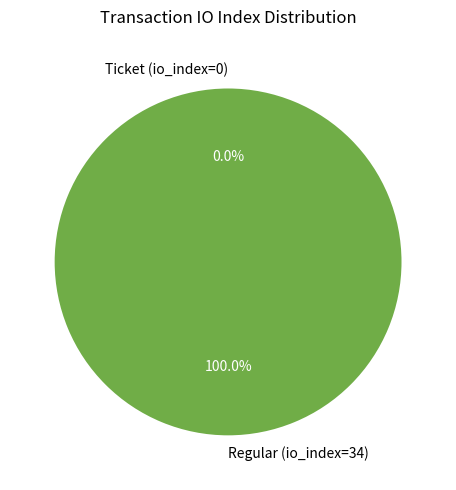

To the nearest percent, what portion does Regular (io_index=34) represent?

100%